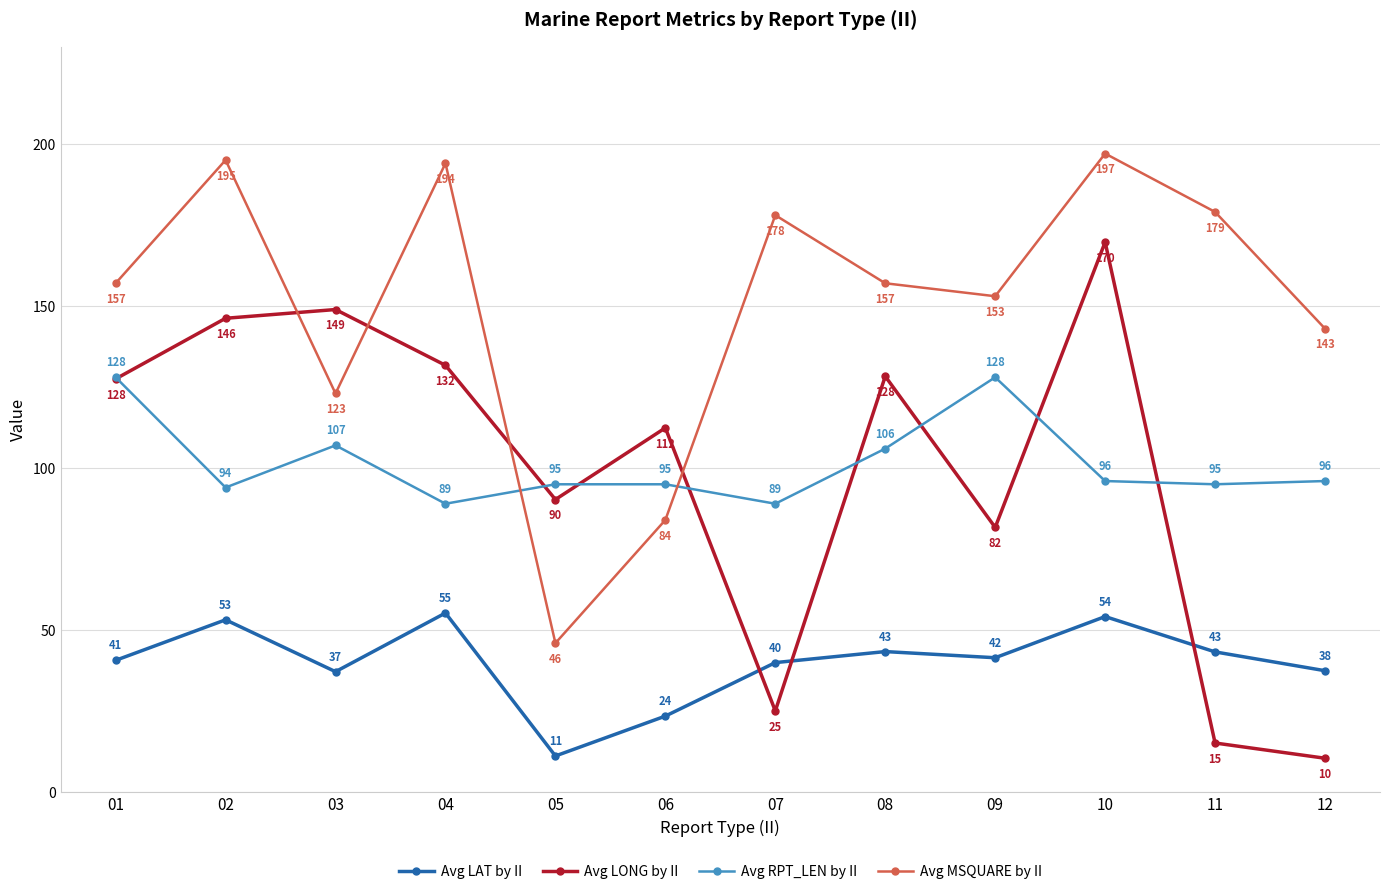

What is the value of the Avg RPT_LEN by II point at the 9th from the left?

128.0